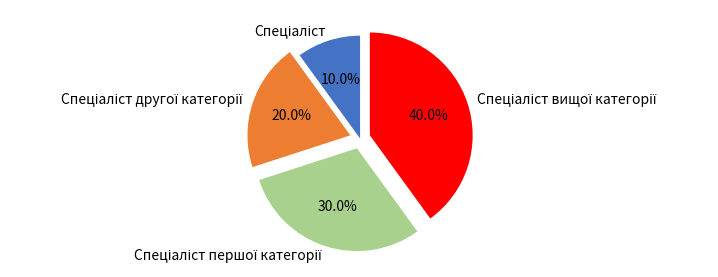

How many slices are in this pie chart?

4